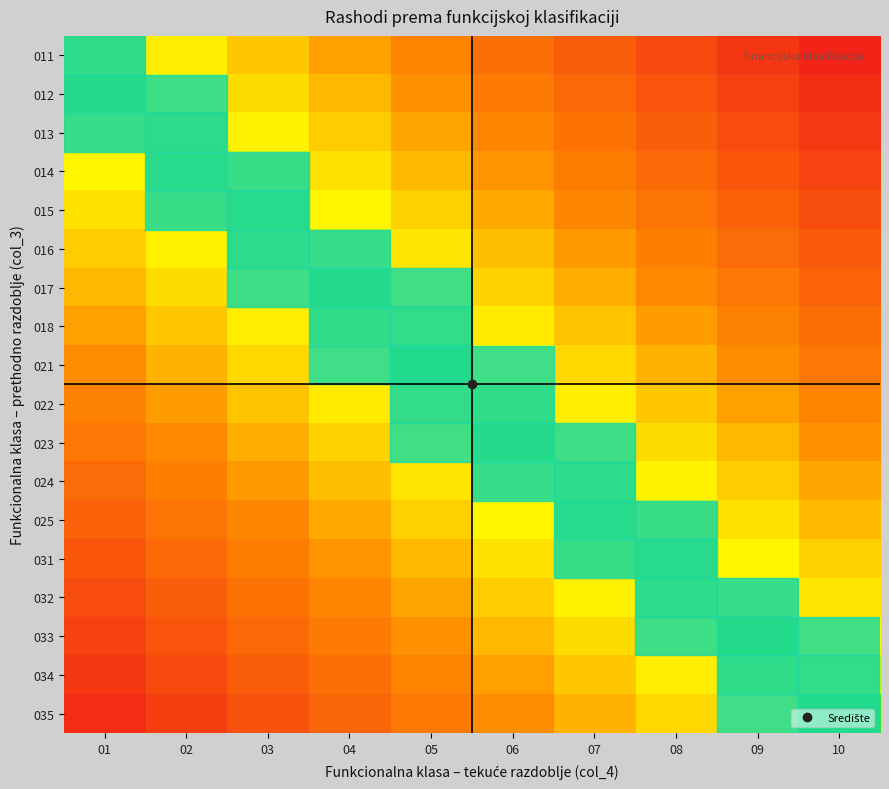

What is the greatest value displayed?

0.9